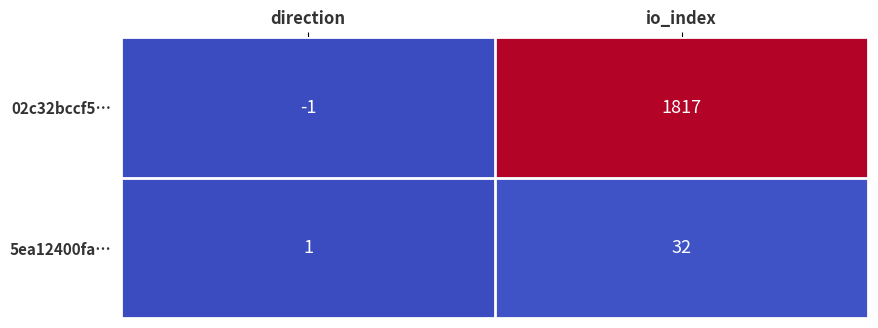

True or false: 02c32bccf5… has a value of 1817 at io_index.

True